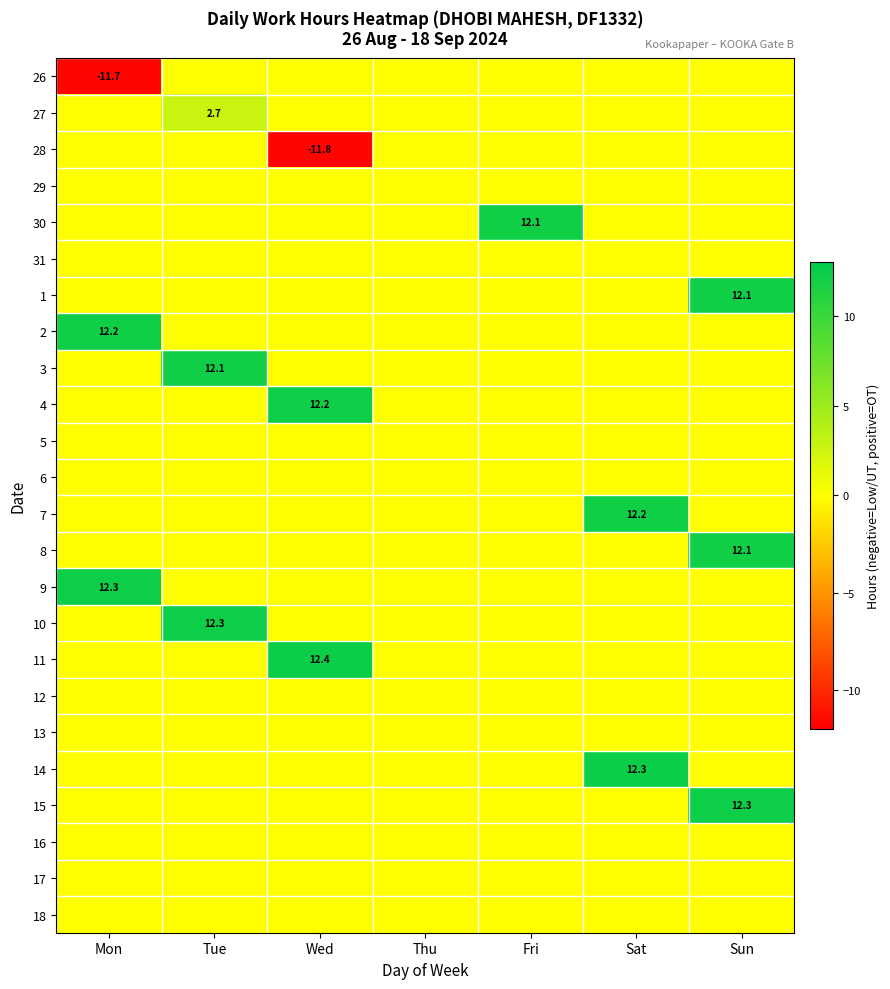

At how many categories does at least one series exceed 7?

6